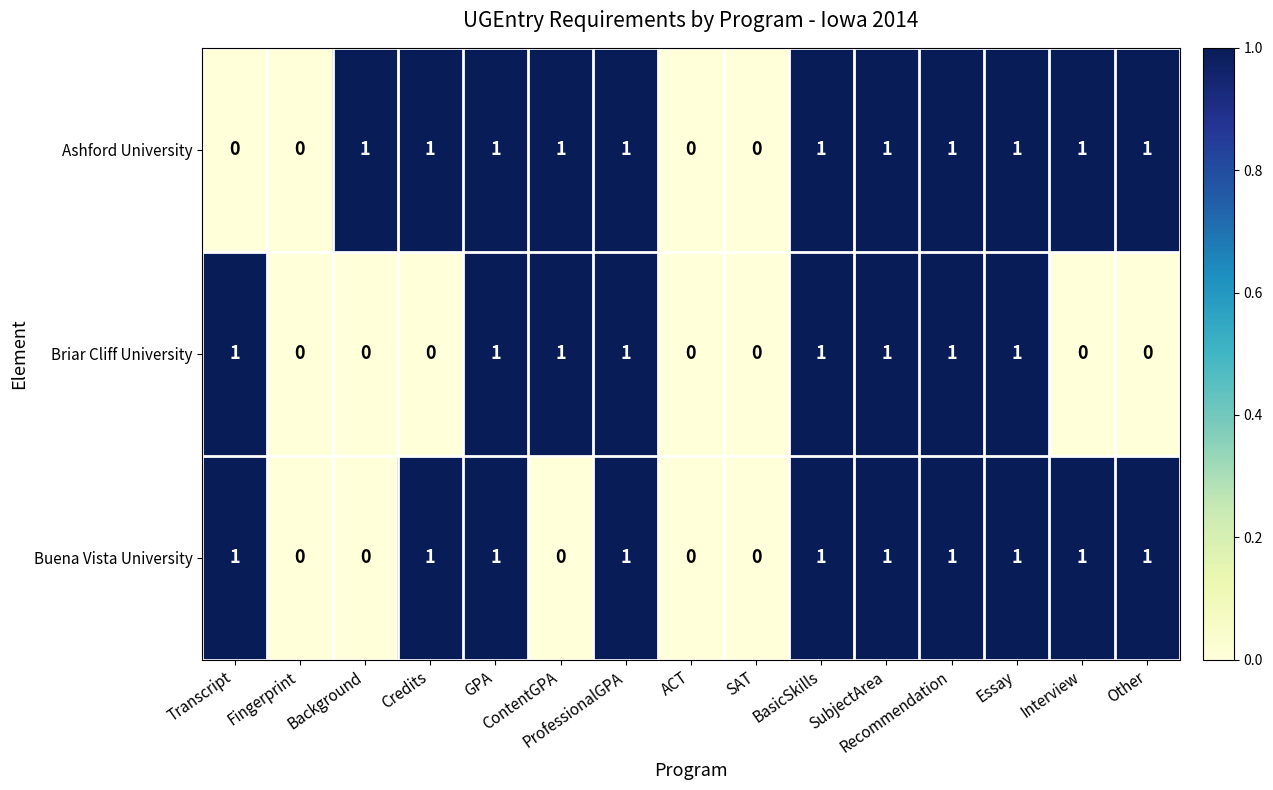

What is the sum of all Briar Cliff University values?

8